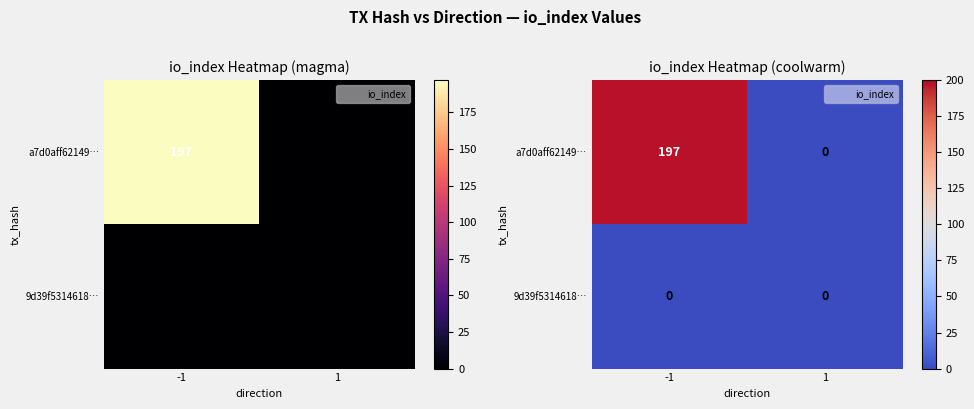

What is the average value of the a7d0aff62149… series?

98